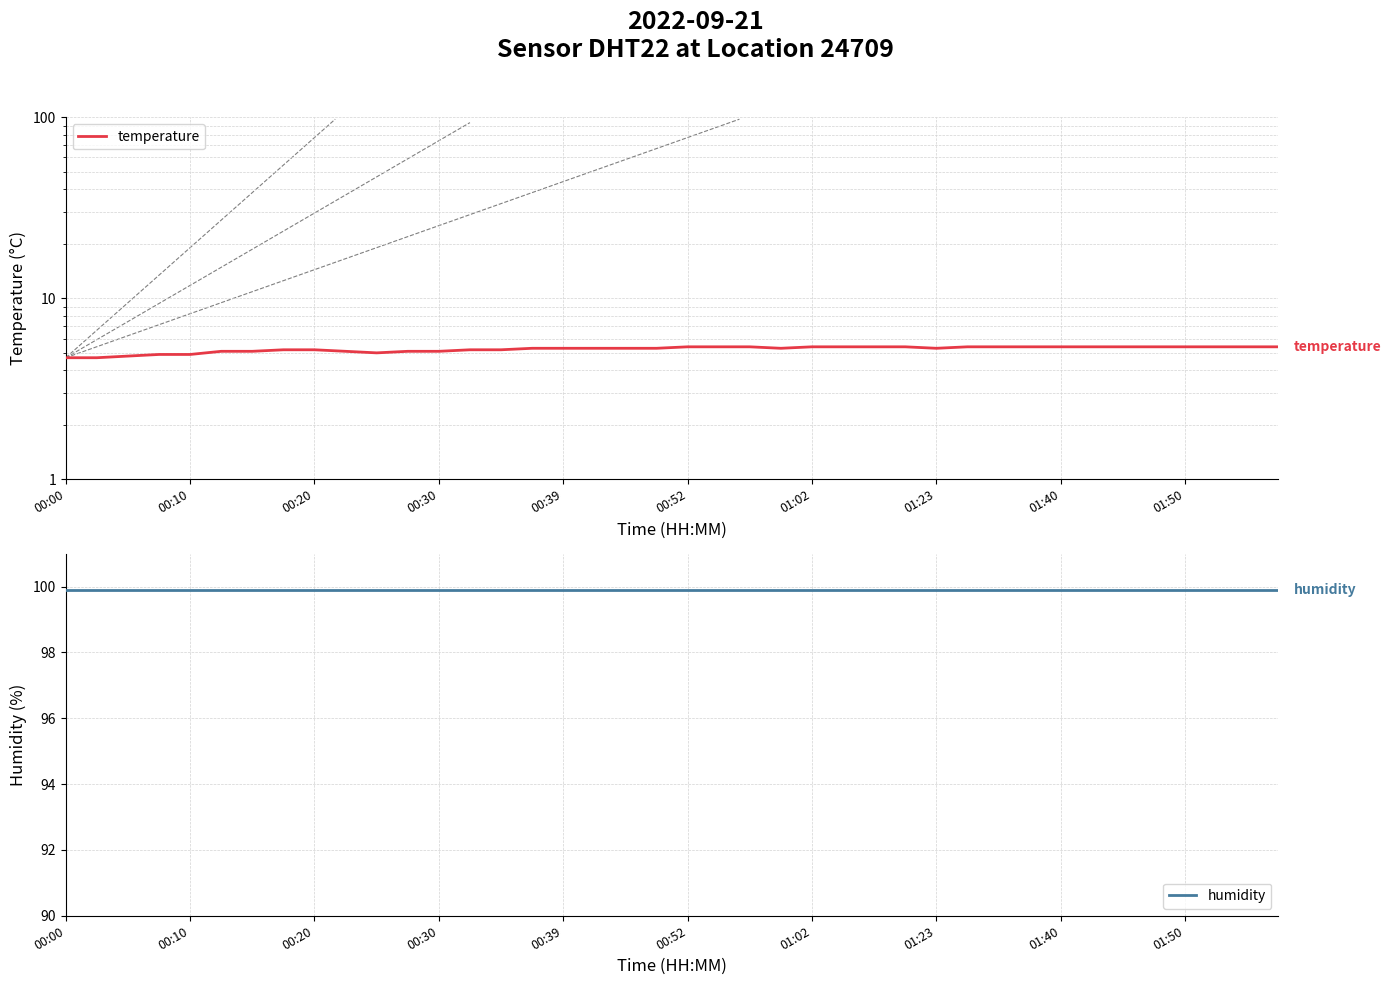

True or false: temperature and humidity intersect in this chart.

False